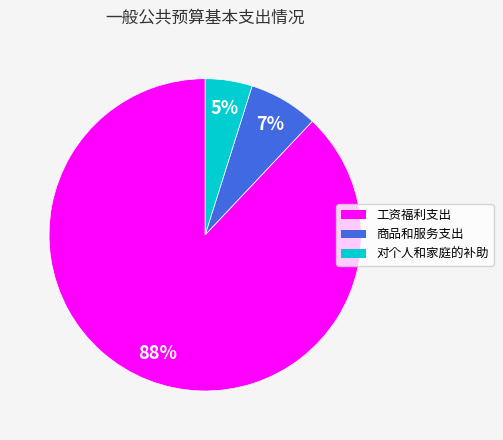

Is it true that 商品和服务支出 is 13% of the pie?

False